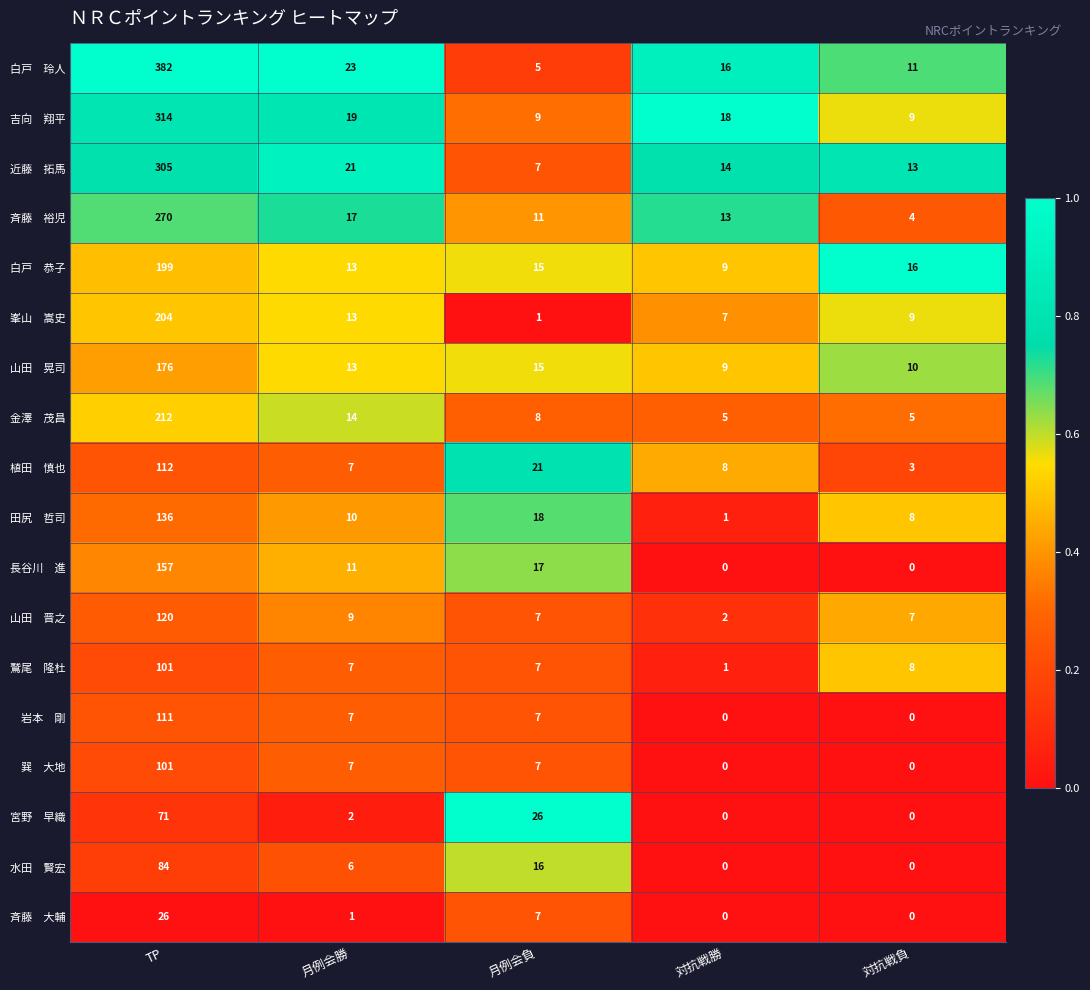

At which category does the chart reach its peak across all series?

TP